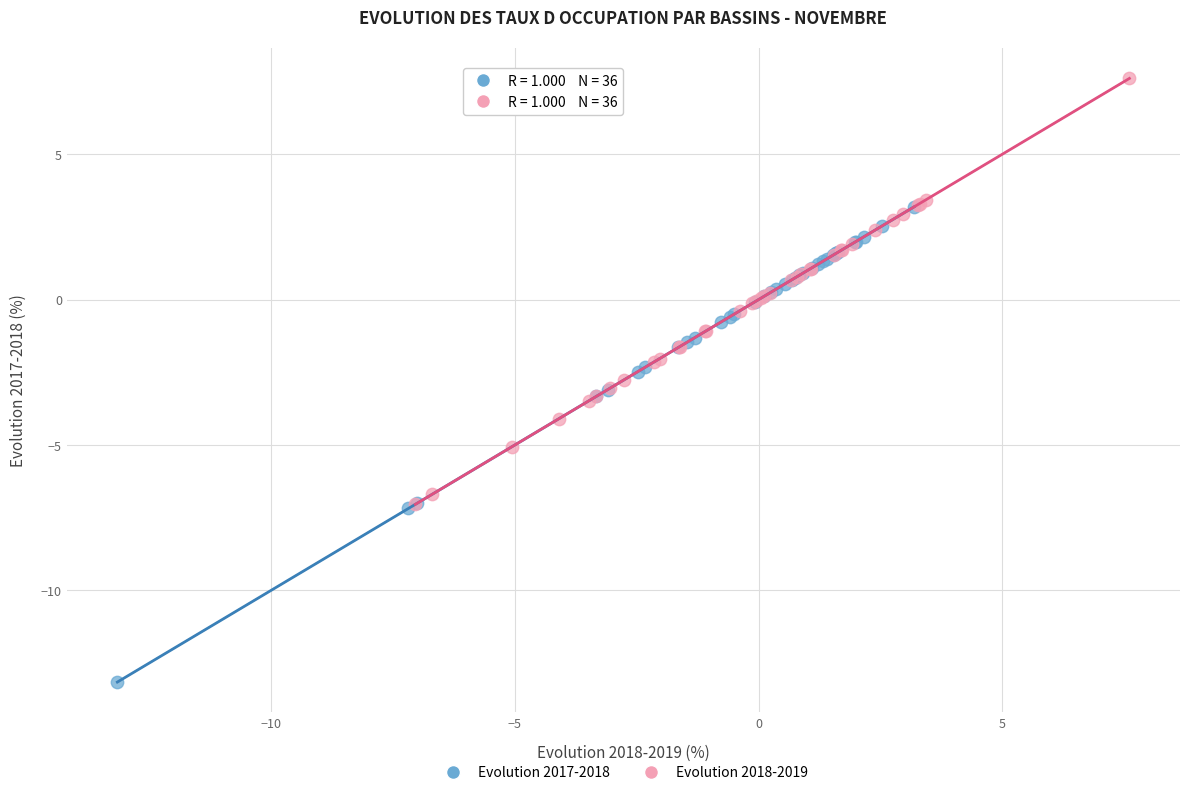

Which series contains the highest Y value?

Evolution 2018-2019